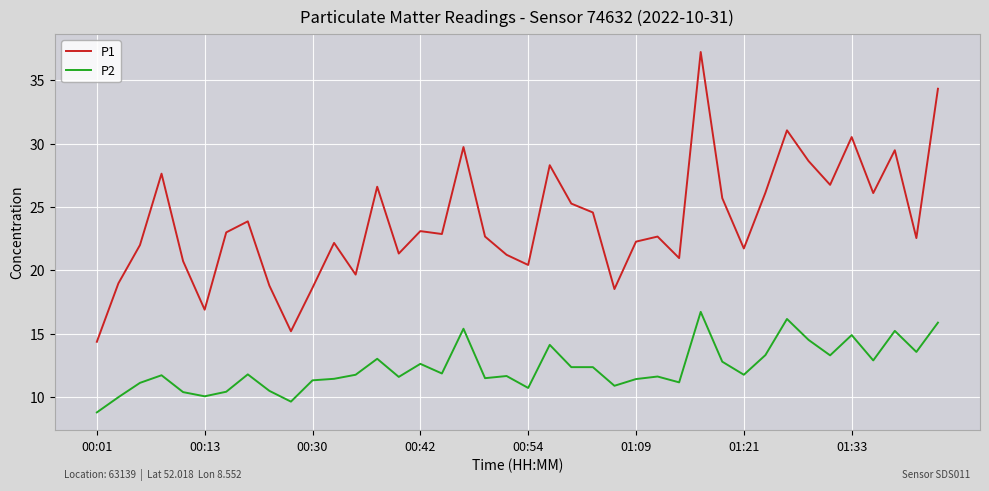

True or false: P2 and P1 intersect in this chart.

False